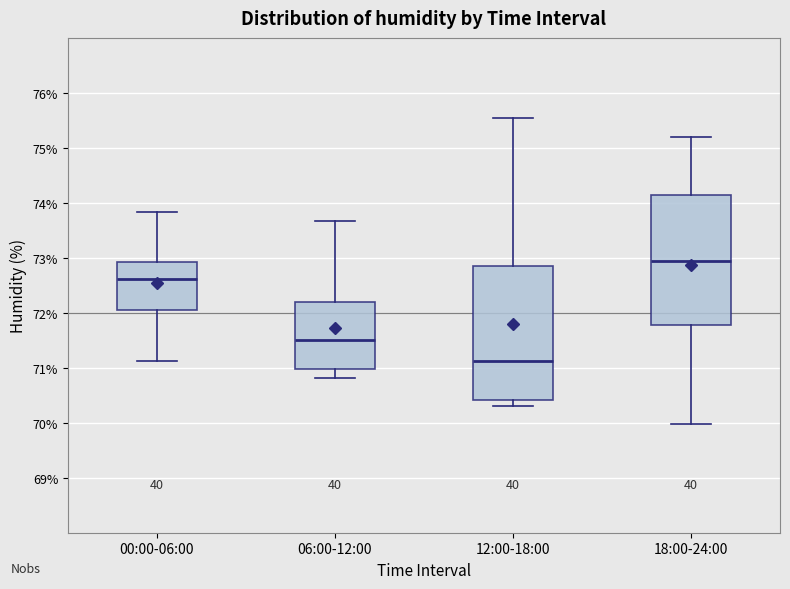

Which box has the lowest median line?

12:00-18:00